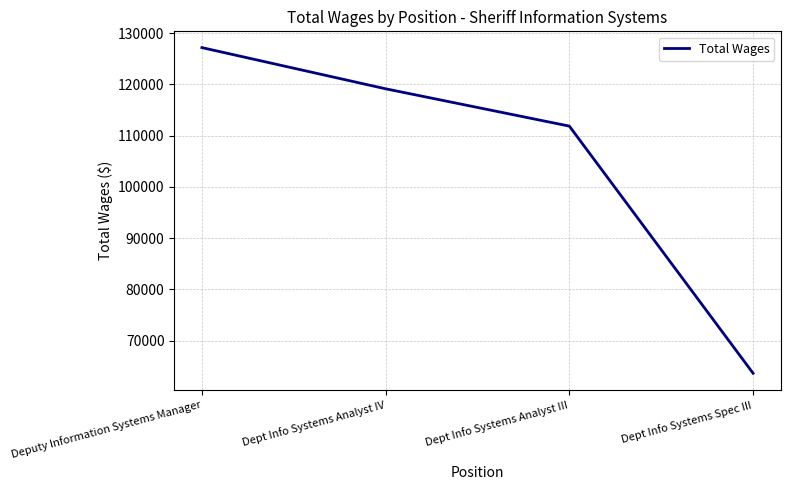

True or false: the data shows 62548 at Dept Info Systems Analyst III.

False